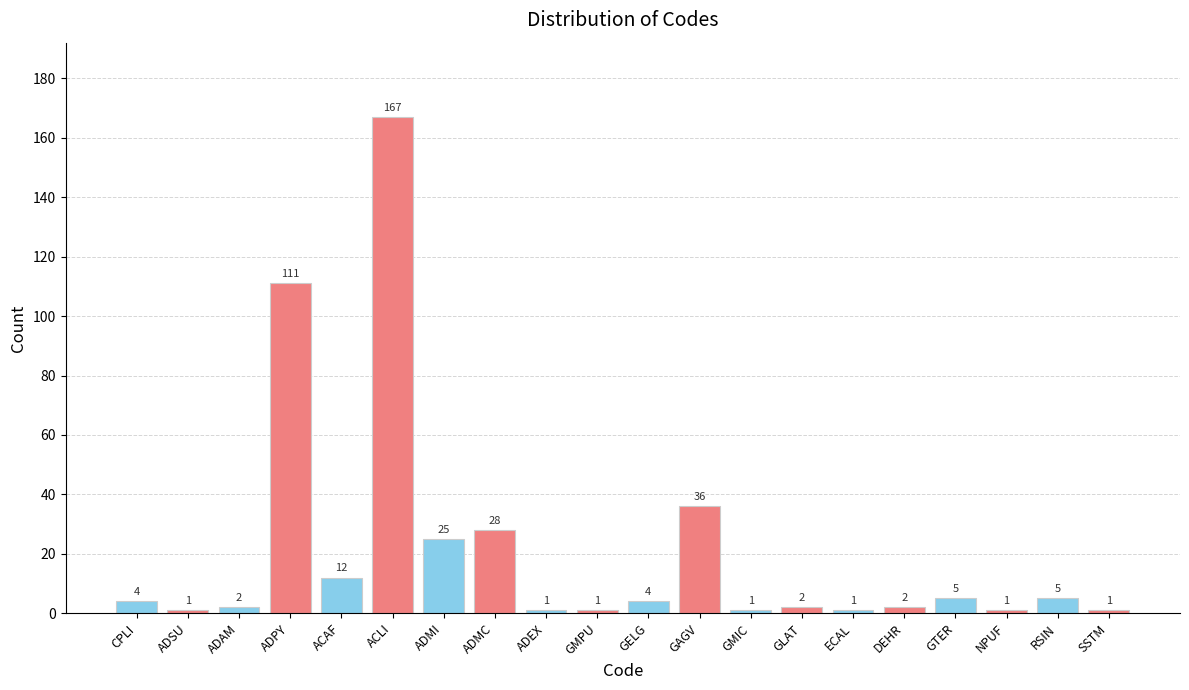

Which label corresponds to the largest value in the chart?

ACLI